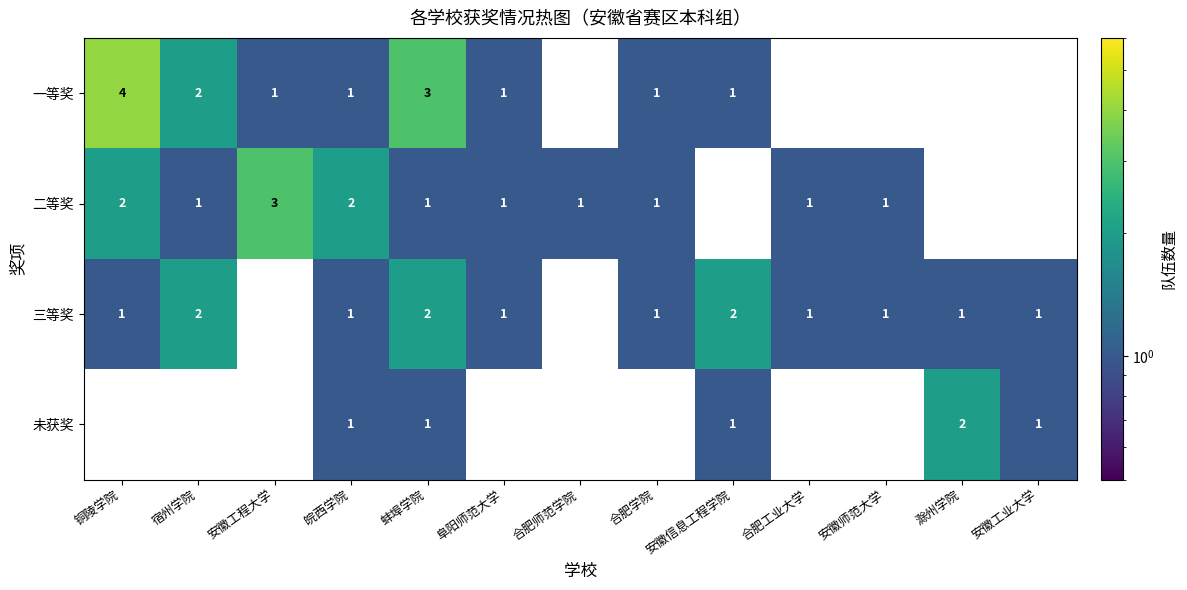

The value of 未获奖 at 皖西学院 is 2. True or false?

False